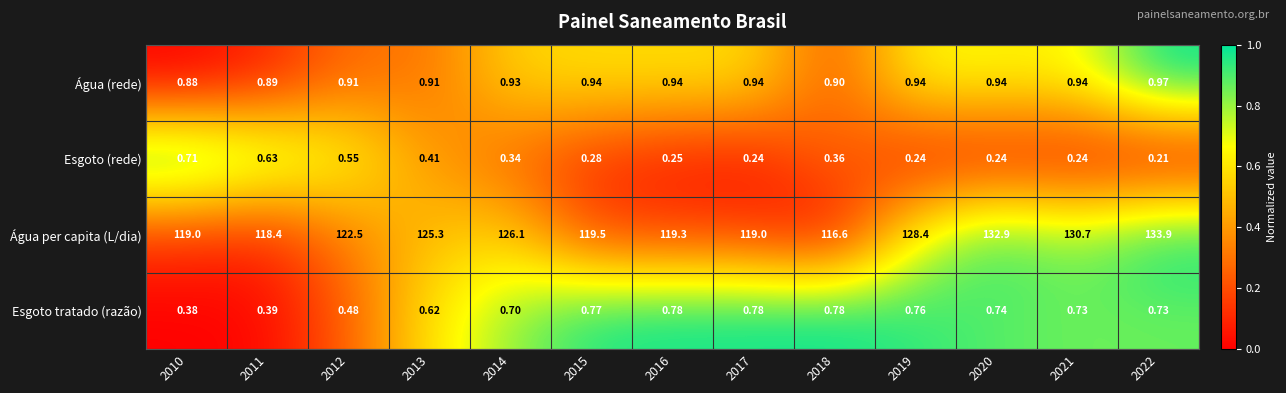

What is the maximum value shown in the chart?

133.9